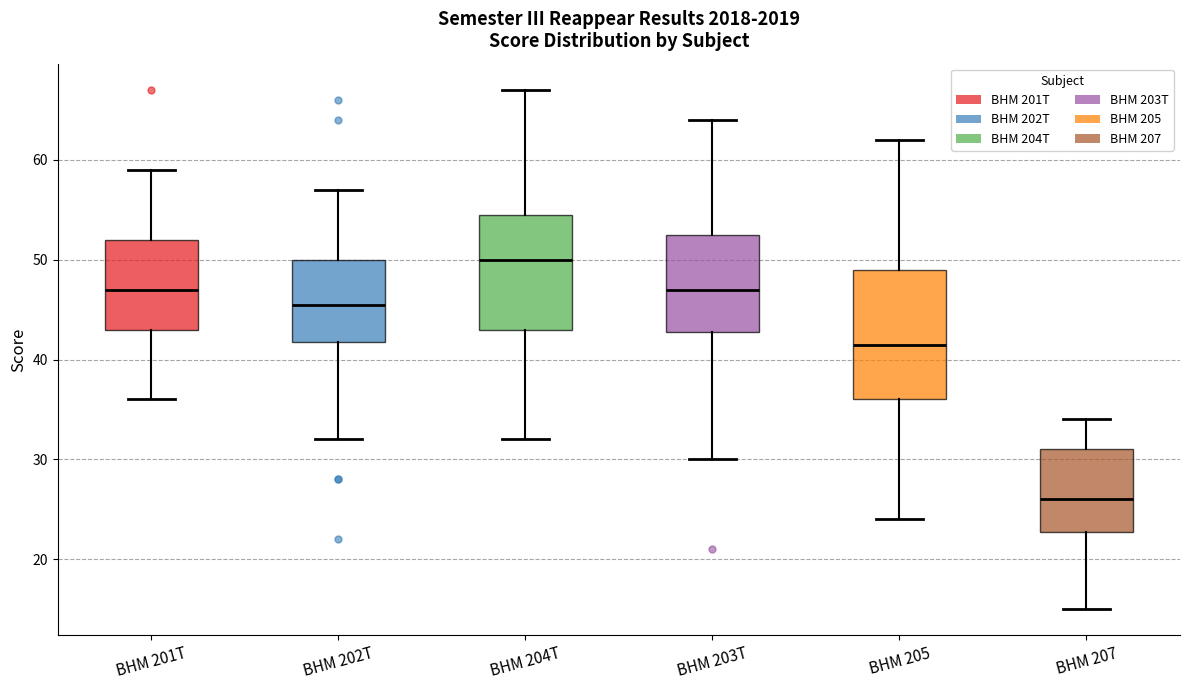

Comparing the boxes themselves (not the whiskers), which one is the tallest?

BHM 205